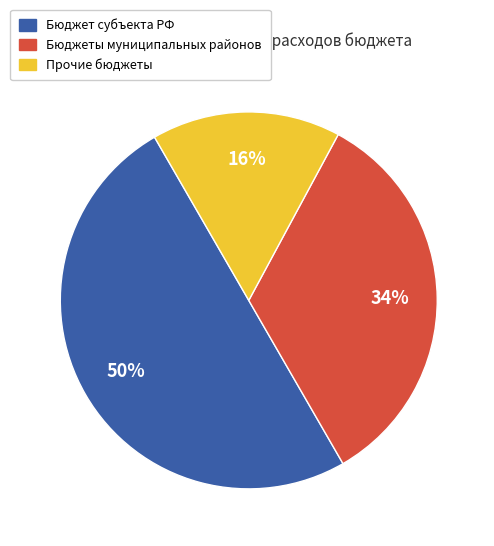

To the nearest percent, what is the difference between the largest and smallest slice percentages?

34%